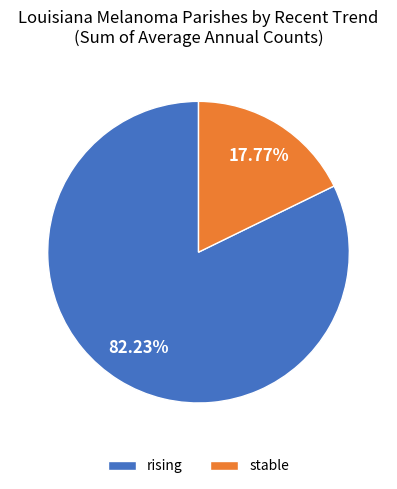

Count the number of slices in the pie.

2